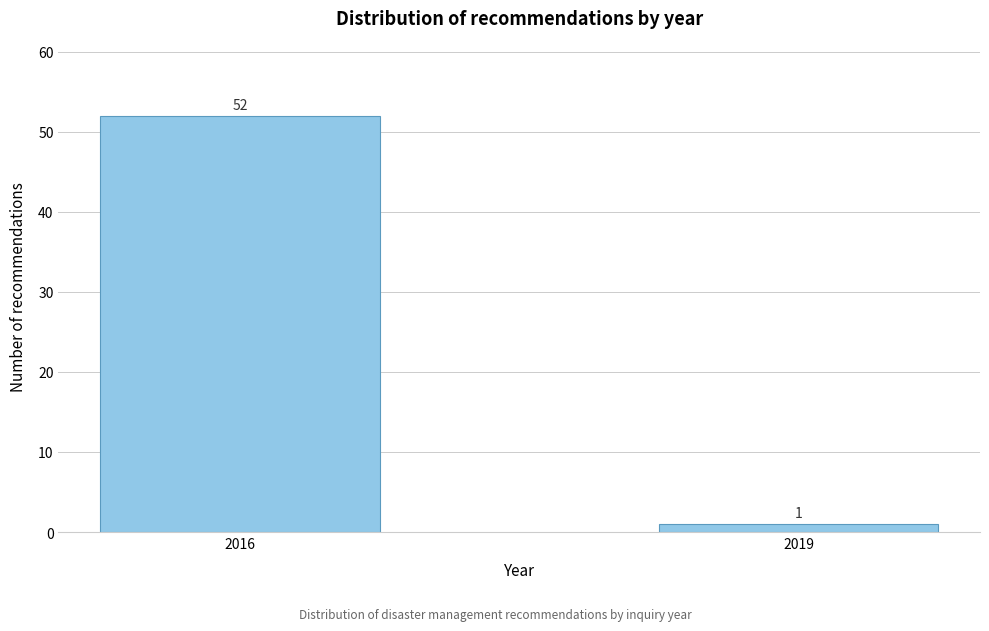

Reading right to left, list all the values displayed in this chart.

1	52